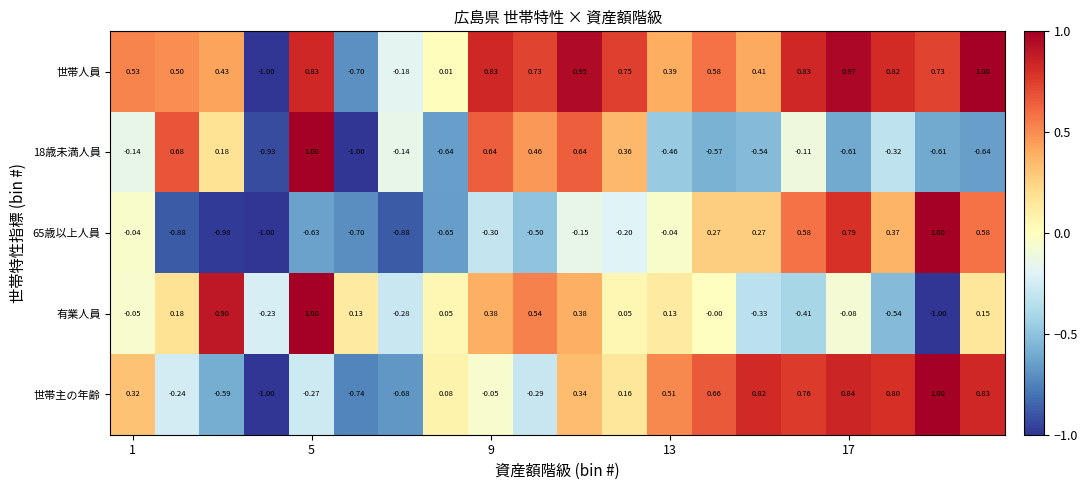

Which series has the largest total across all categories?

世帯人員